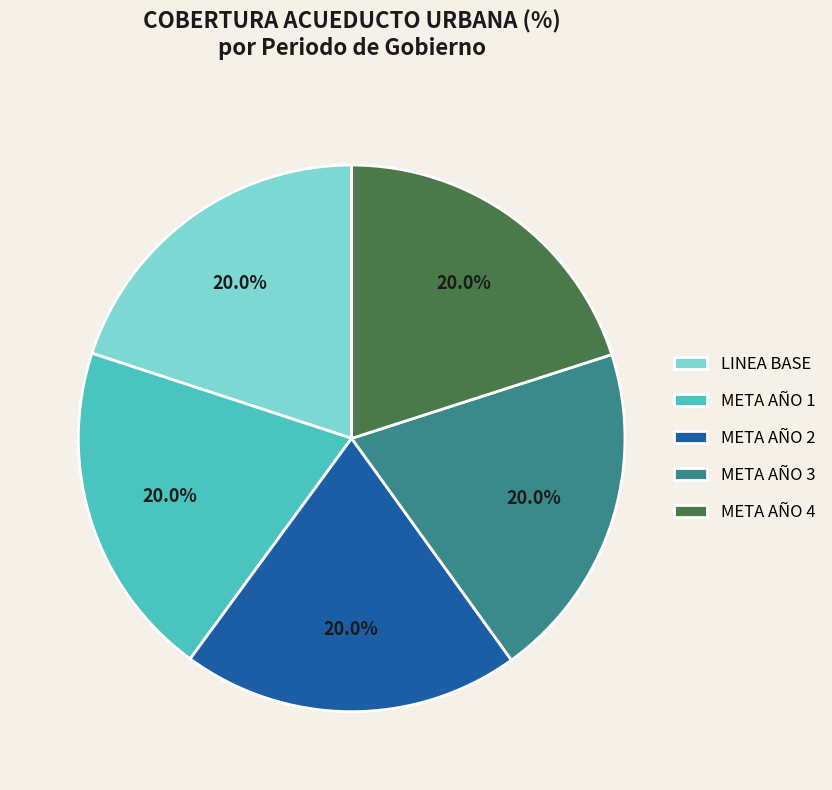

Is META AÑO 4 the majority of the pie?

No